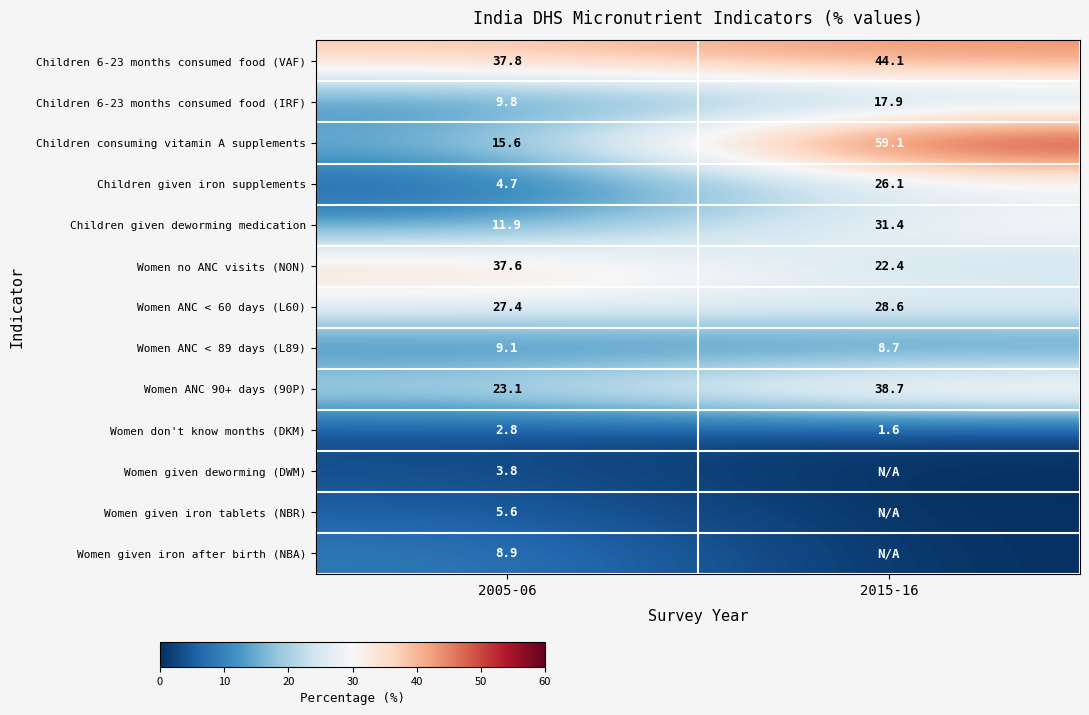

At which label does Women don't know months (DKM) first exceed 2?

2005-06